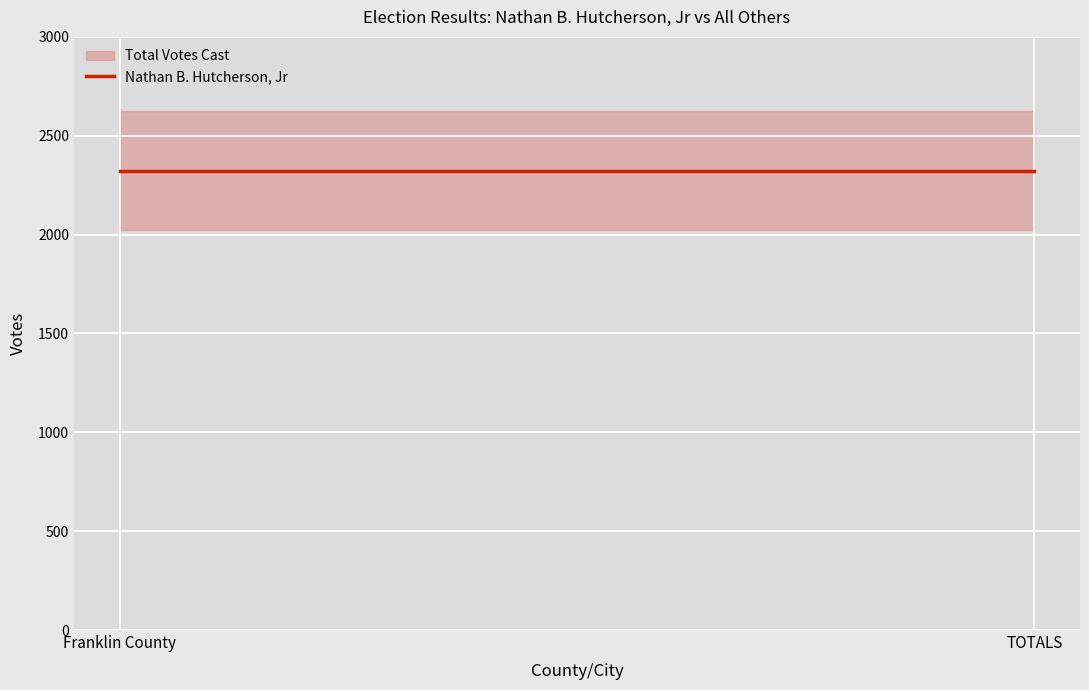

What position from the right is TOTALS?

1